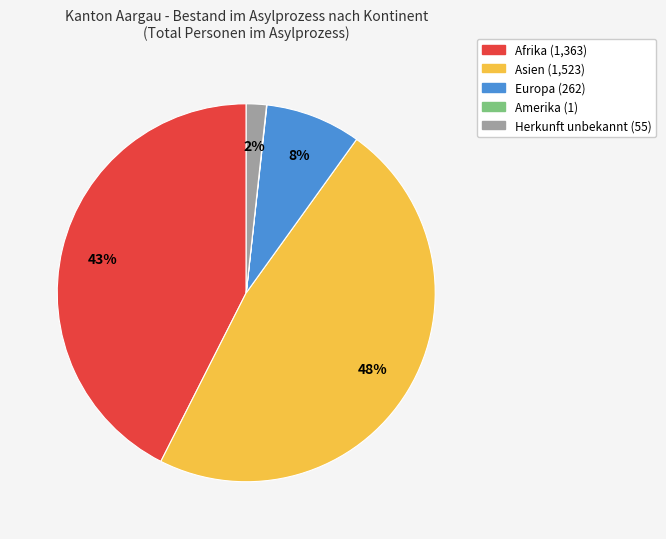

Is Europa the majority of the pie?

No